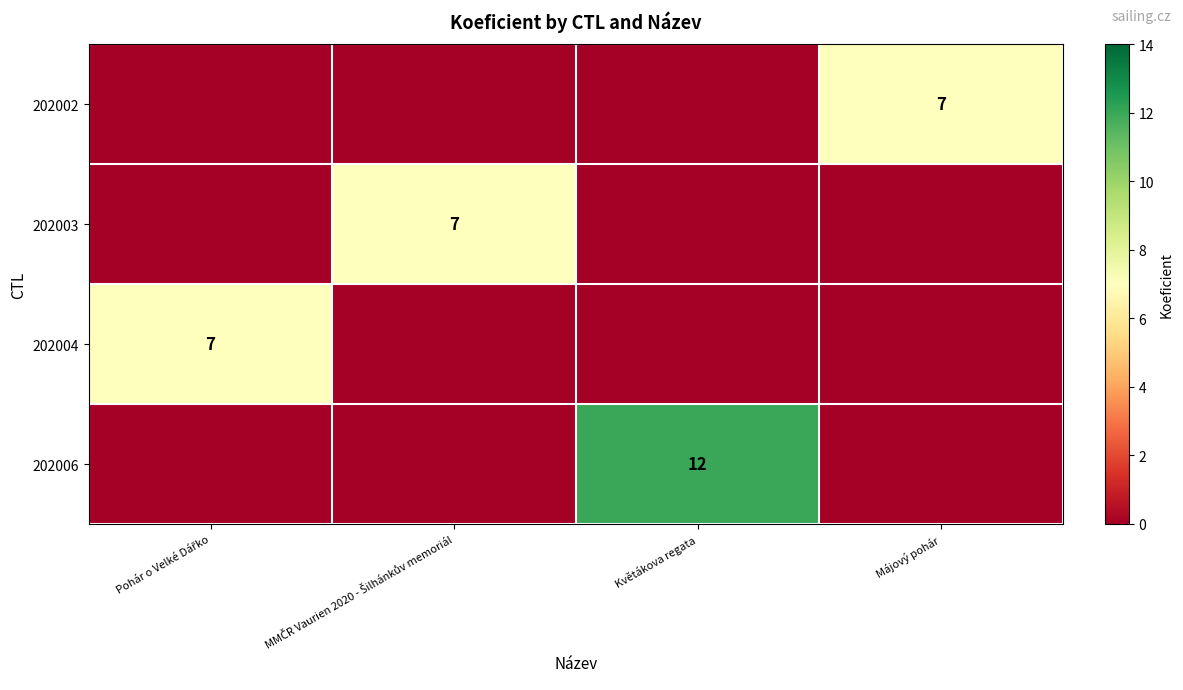

What is the spread (max minus min) of values at Květákova regata?

12